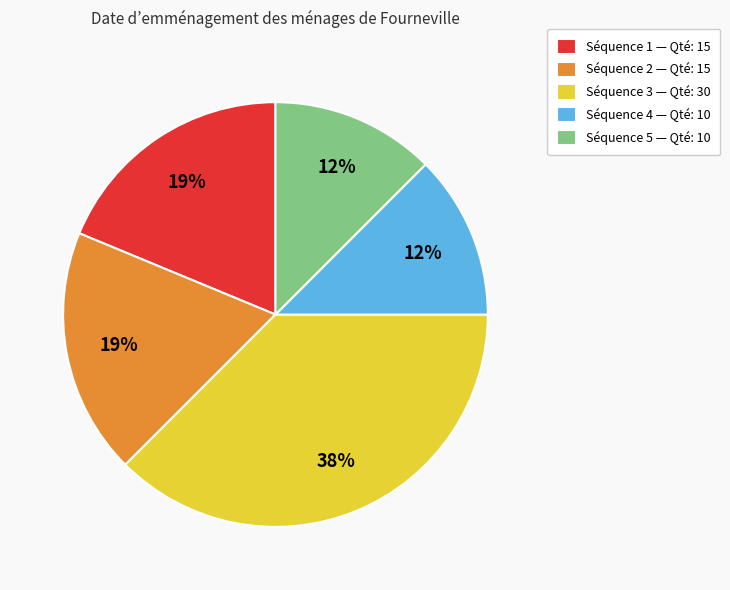

To the nearest percent, what portion does Séquence 1 — Qté: 15 represent?

19%